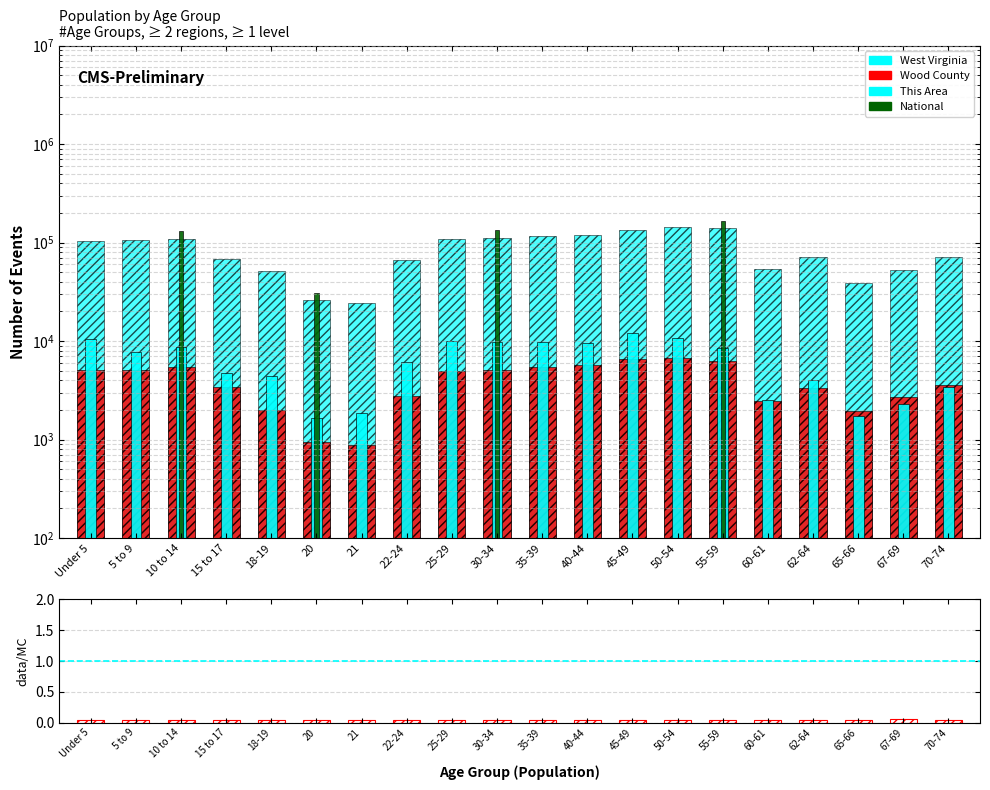

What is the total value across all series at 55-59?

154081.0